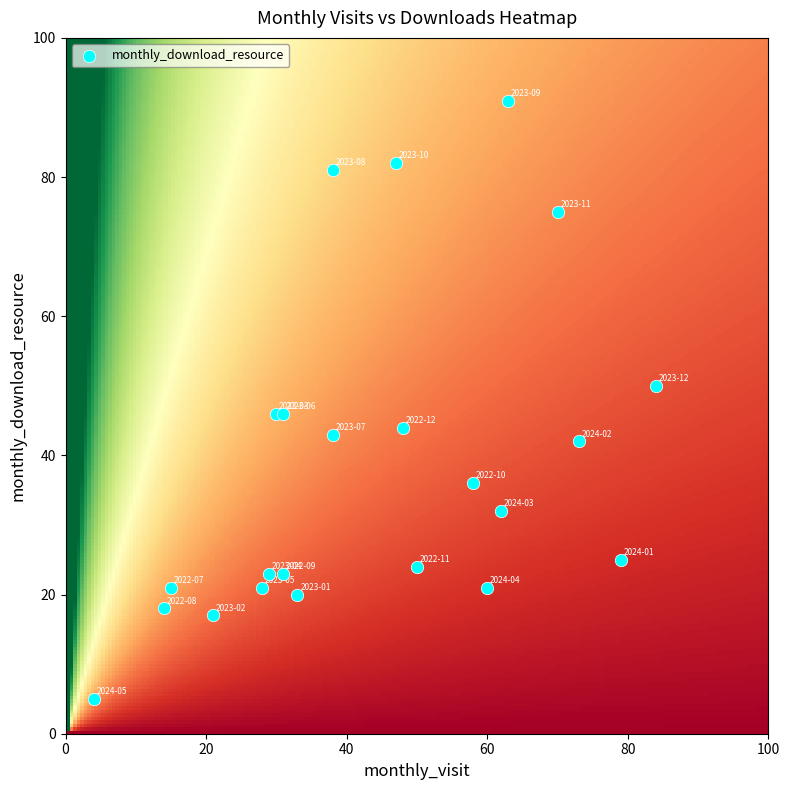

What is the range of X values (max minus min)?

80